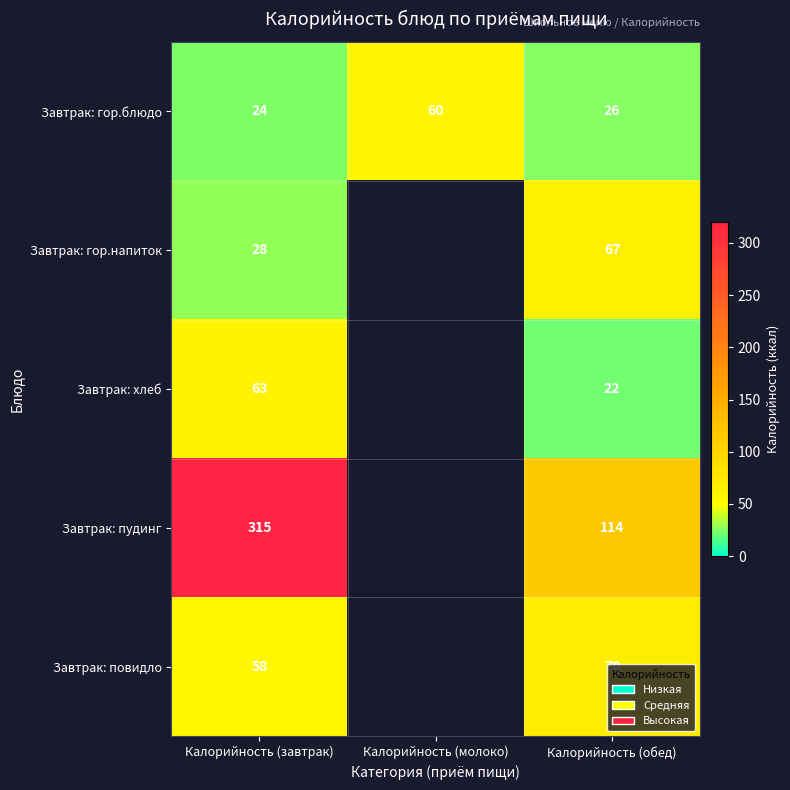

What is the spread (max minus min) of values at Калорийность (завтрак)?

291